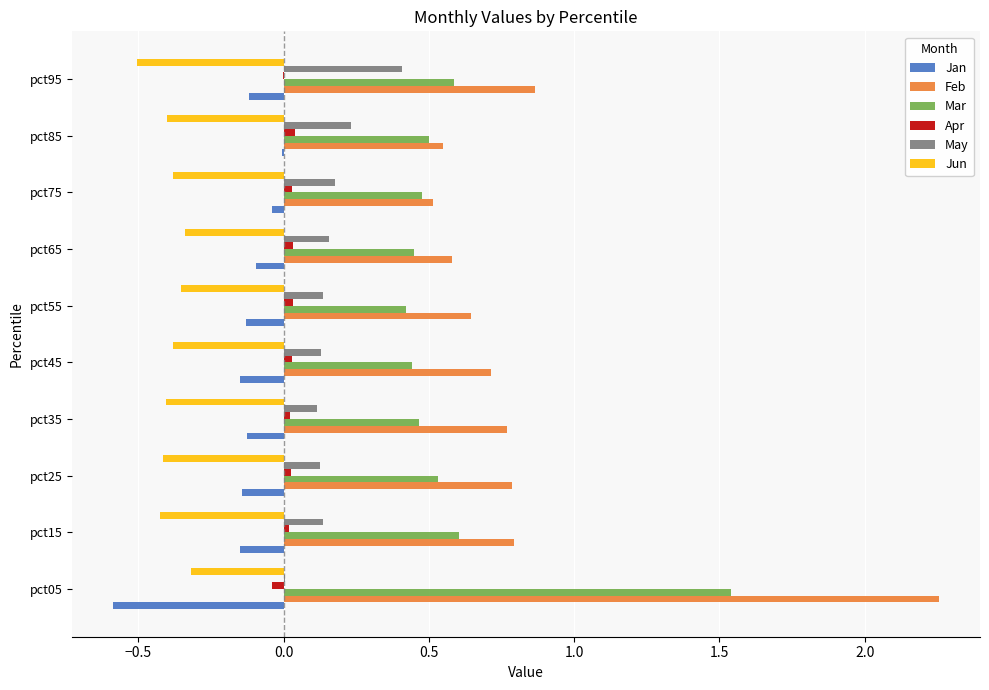

Is it true that Feb equals 0.6 at pct55?

True